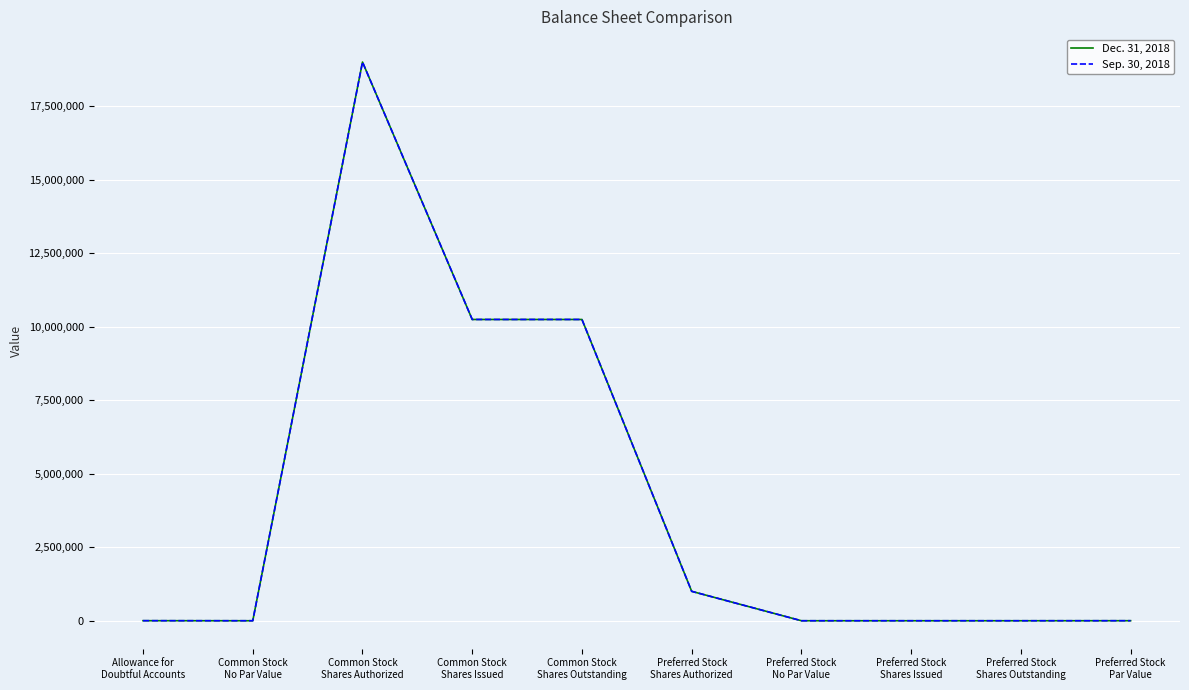

List the series in order of their overall mean, lowest first.

Sep. 30, 2018, Dec. 31, 2018